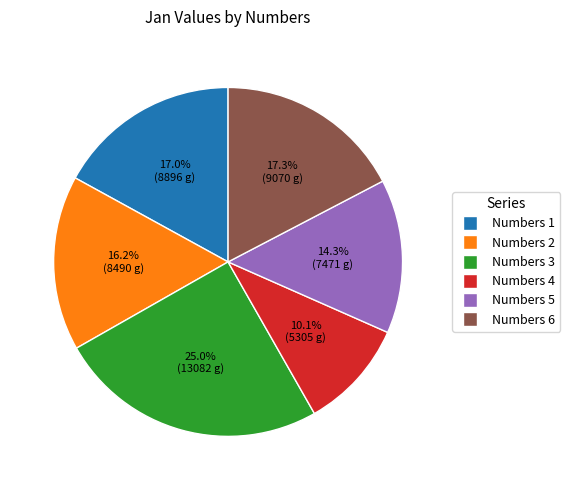

To the nearest percent, what is the average slice percentage?

17%